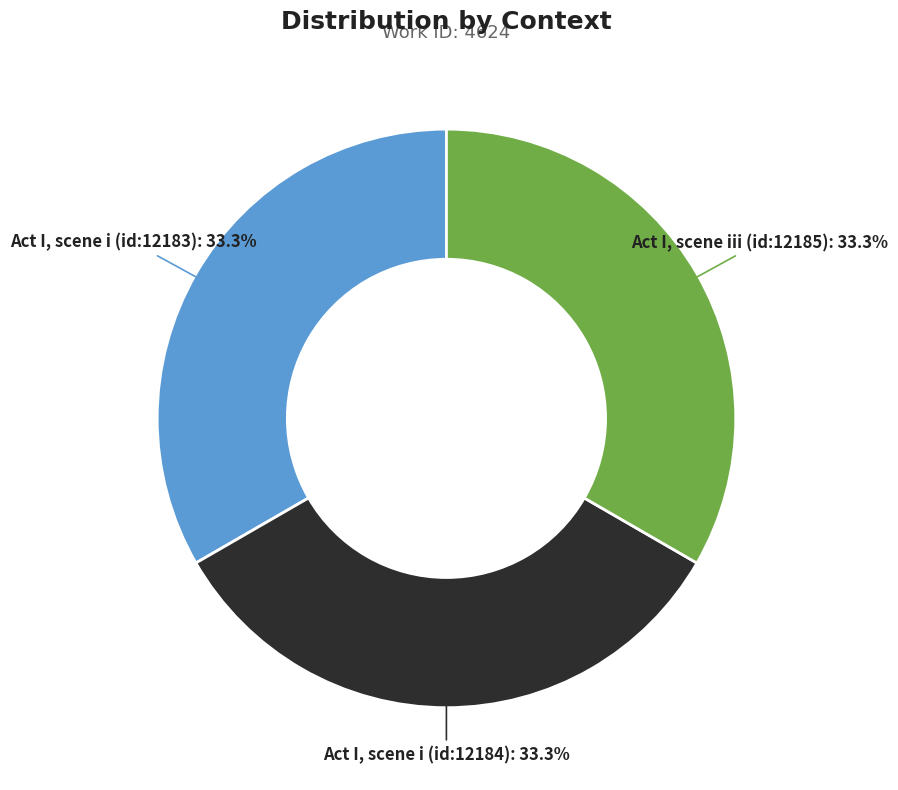

True or false: Act I, scene i (id:12184) accounts for 33% of the total.

True